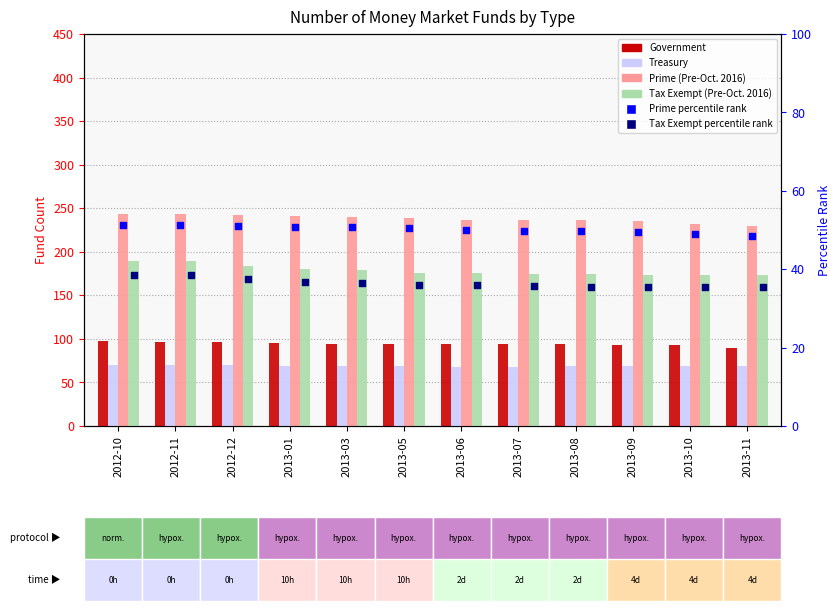

Which series reaches the minimum Y coordinate?

Treasury